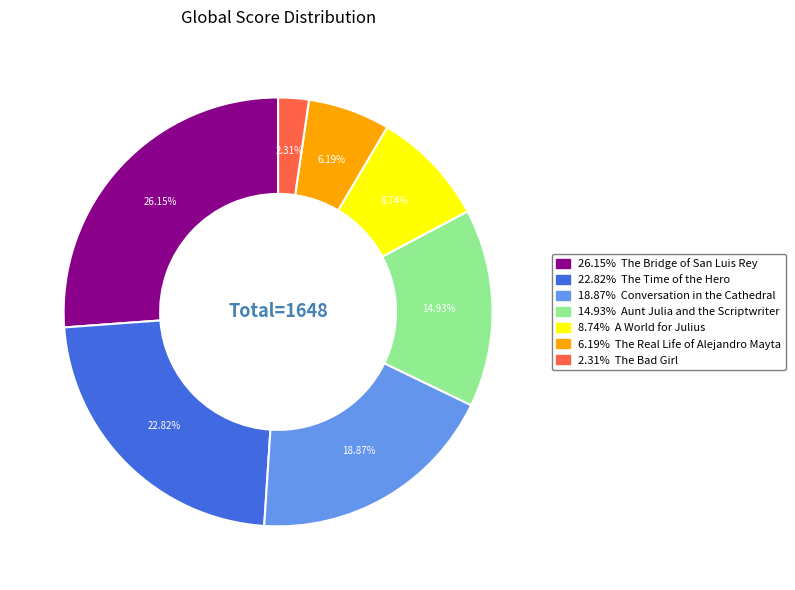

Count the number of slices in the pie.

7